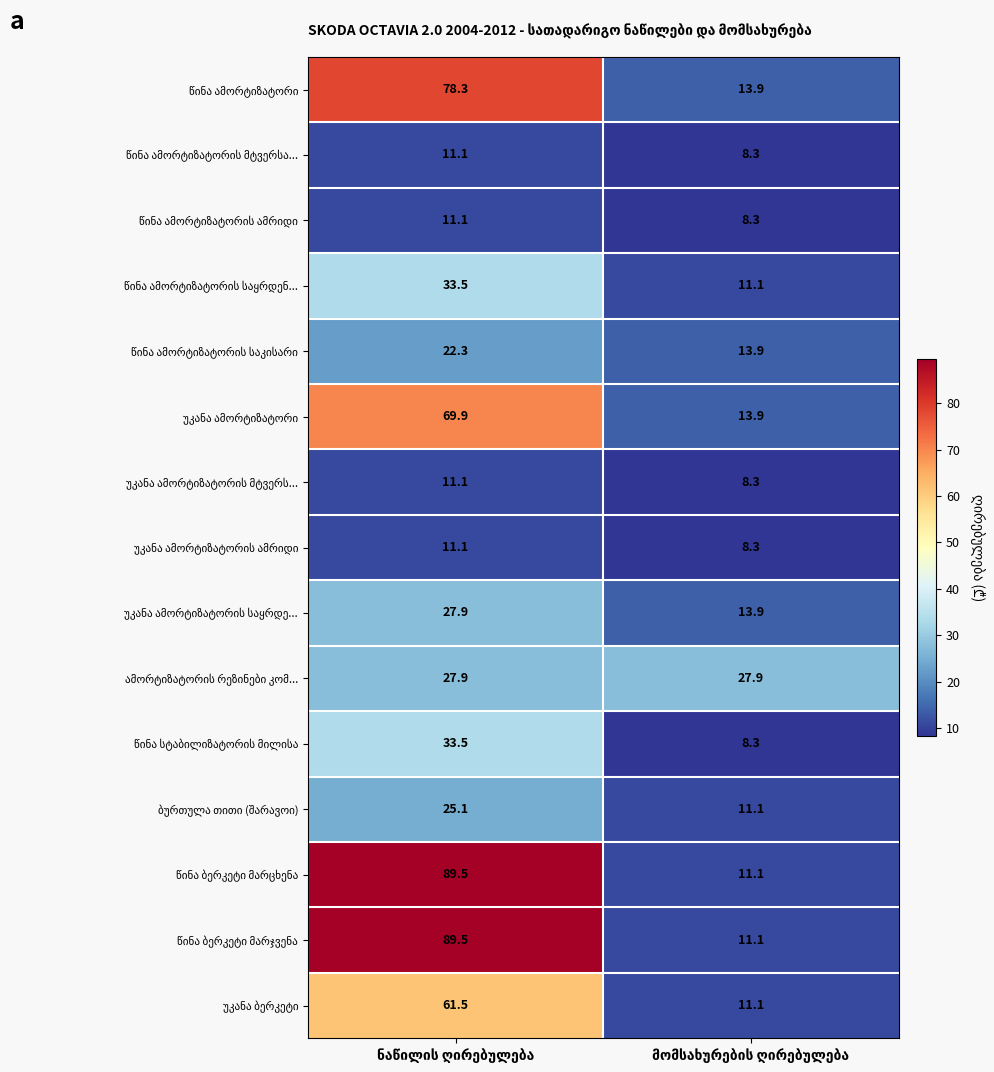

What is the smallest value displayed?

8.3